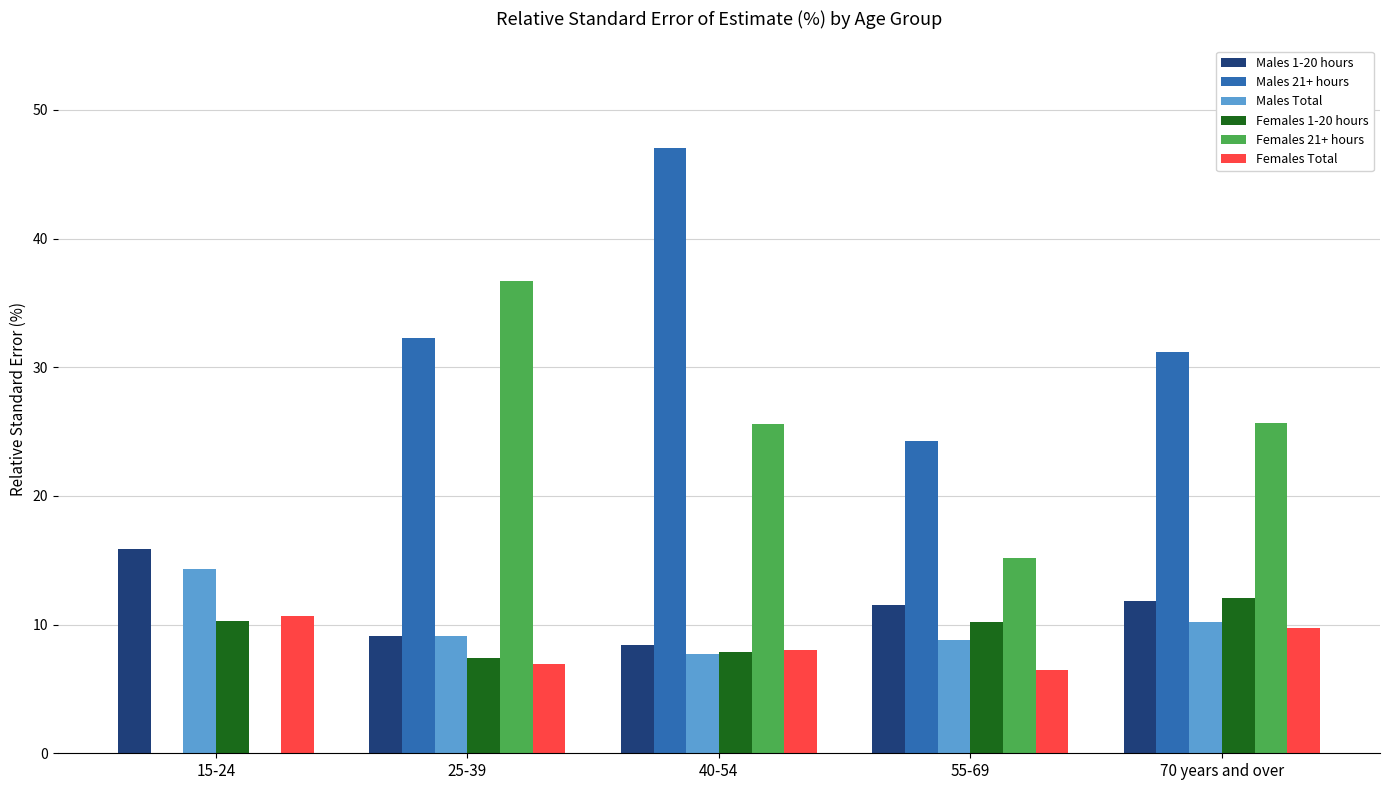

How many positive values does the Females 21+ hours series have?

4